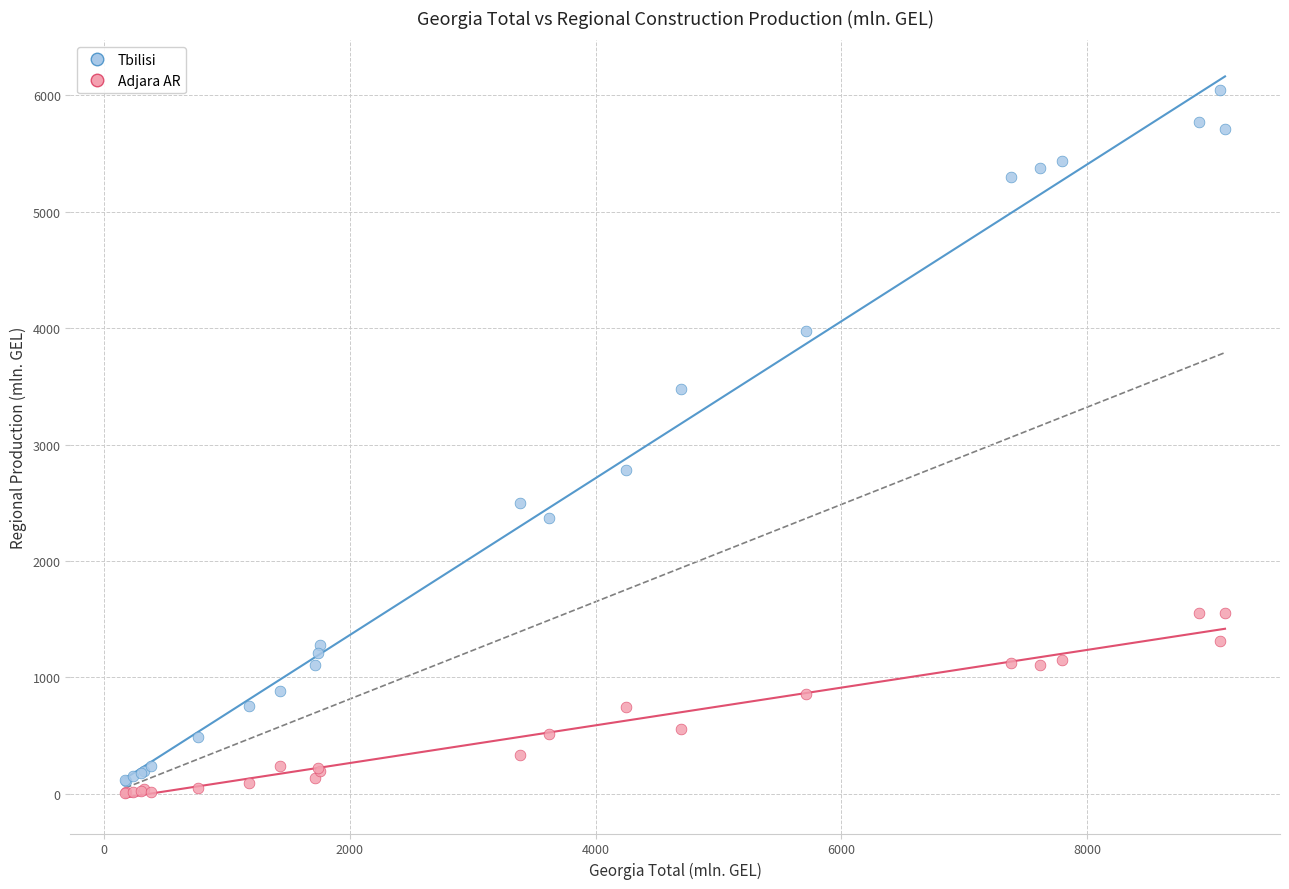

Which series reaches the maximum Y coordinate?

Tbilisi